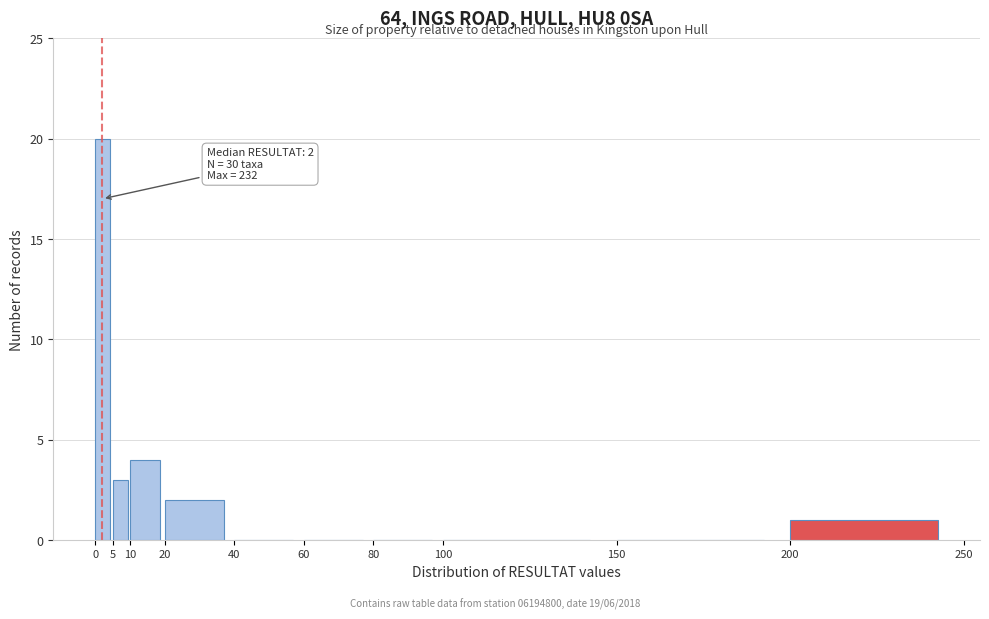

Over which range of the x-axis is the bar tallest?

0 to 5